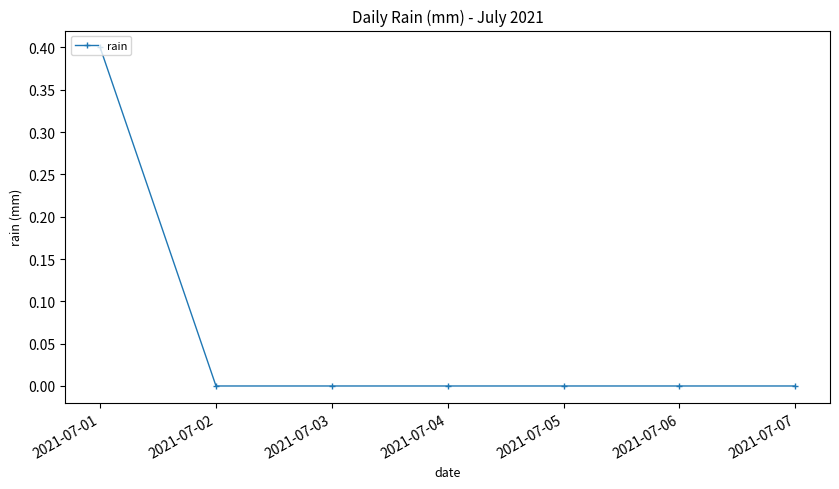

Is it true that the value at 2021-07-02 is 0.0?

True